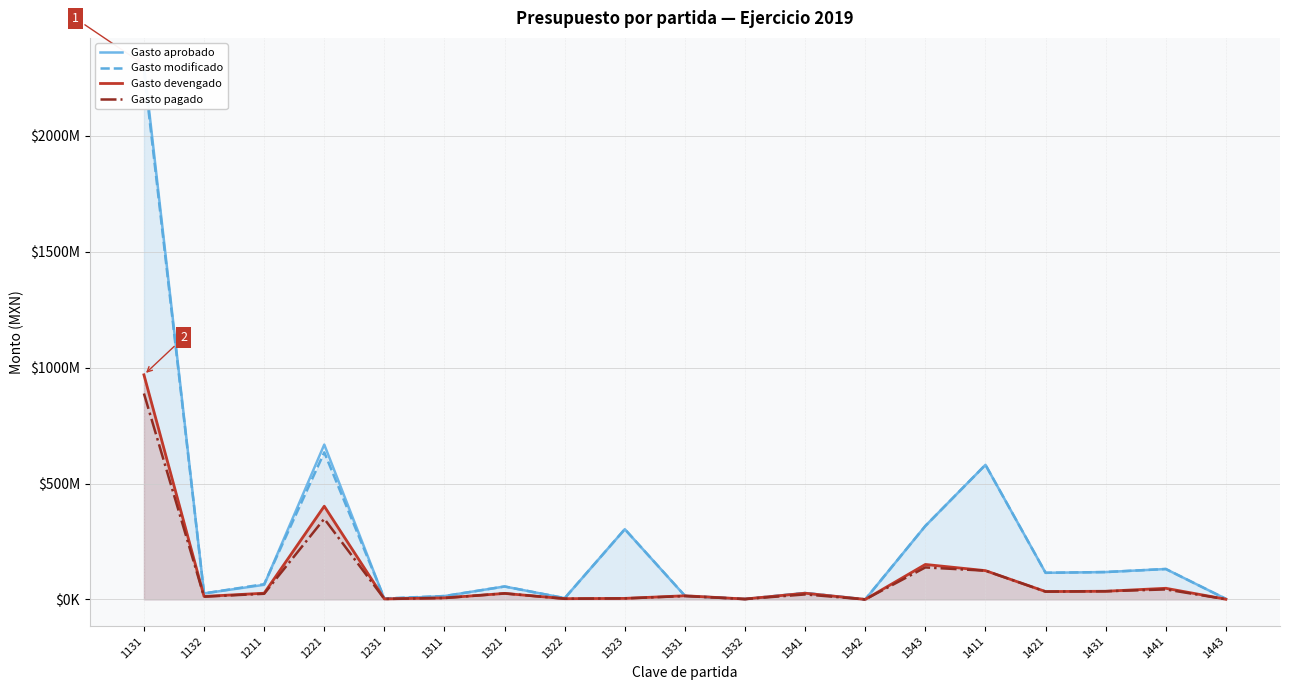

Reading right to left, extract all data points from this chart.

Gasto aprobado: 2311335.0	131150971.0	118016137.0	114773048.0	580538584.0	316916637.0	0.0	27612797.0	1650886.0	15246580.0	302928454.0	5412617.0	55761020.0	14479284.0	2084004.0	667817476.0	62936000.0	25916053.0	2306872740.0
Gasto modificado: 2311335.0	131150971.0	118016137.0	114773048.0	580538584.0	316913637.0	3000.0	27612797.0	1708182.5	15748913.9	302898454.0	5412617.0	55761020.0	14479284.0	4252714.0	634402974.7	65648280.0	25916053.0	2281001161.8
Gasto devengado: 848775.3	47972207.5	35180160.2	33908455.2	124101814.4	150857169.2	3000.0	26699408.8	1708182.5	15748913.9	4388023.9	3222011.9	25877469.1	6572266.5	2193775.0	402021944.5	26753587.0	12940315.3	968781191.7
Gasto pagado: 848775.3	43087491.2	35180160.2	33732401.0	123864143.8	138003524.3	3000.0	21507020.9	1527818.6	14381675.2	4385239.2	2931066.6	25874487.6	6025741.6	1998930.0	347804676.8	24326577.0	11825389.4	888239071.4